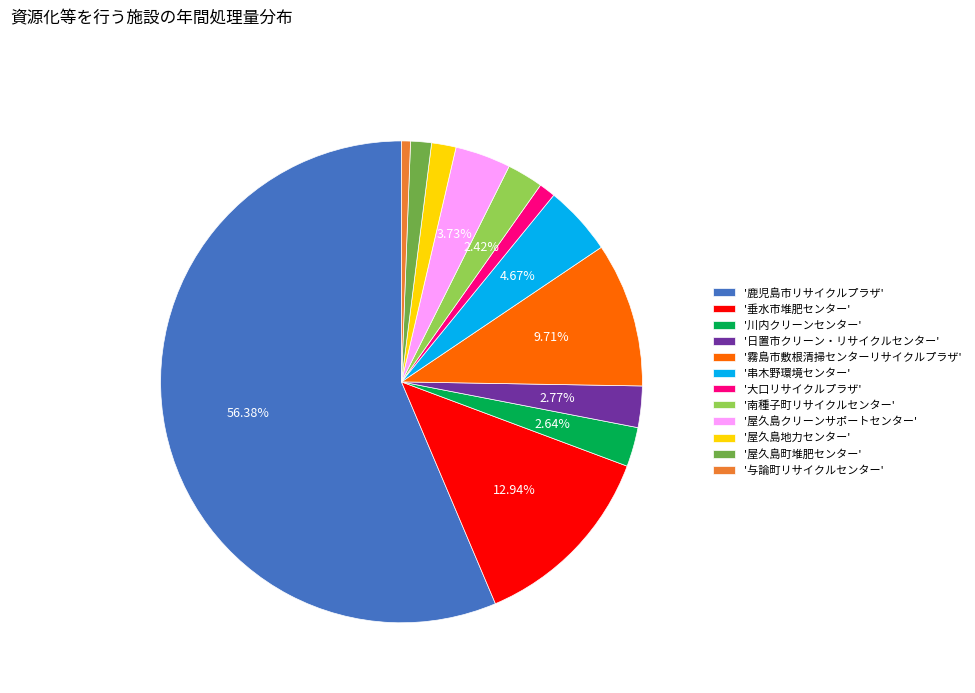

To the nearest percent, what is the average slice percentage?

8%